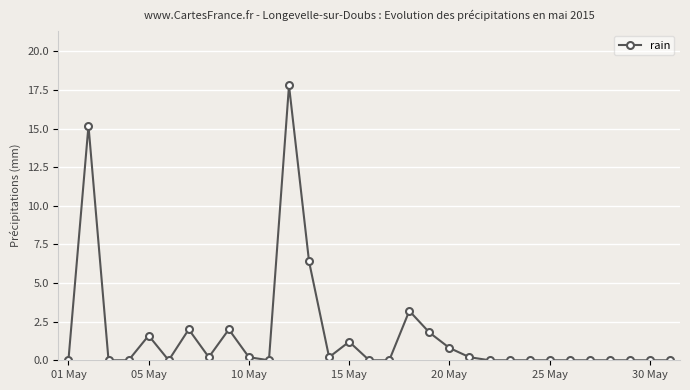

Is this an area chart (filled region under the line)?

No